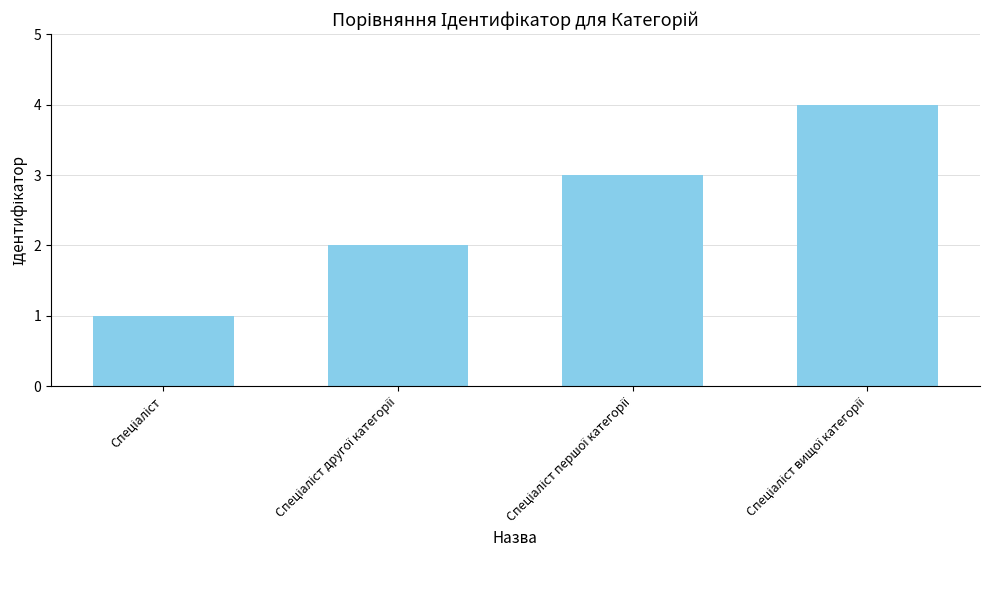

Count the number of data series in this chart.

1